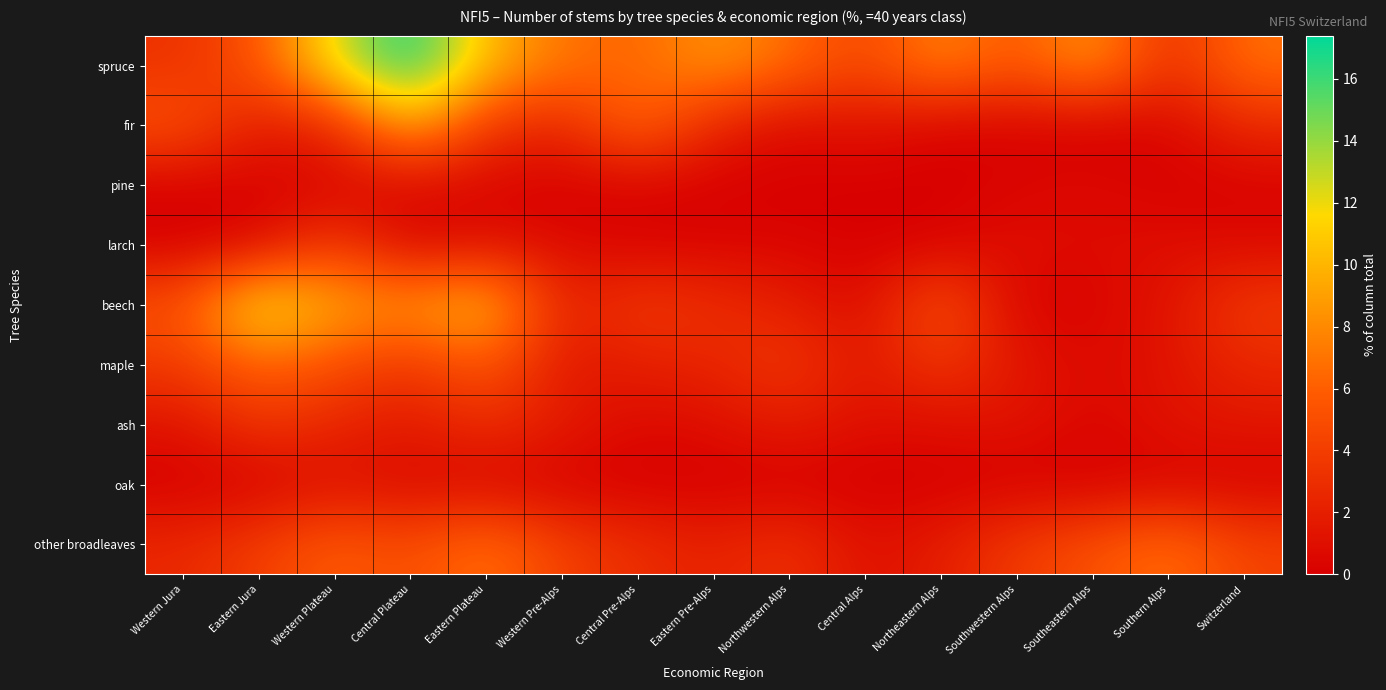

What is the difference between the highest and lowest values at Eastern Plateau?

10.6